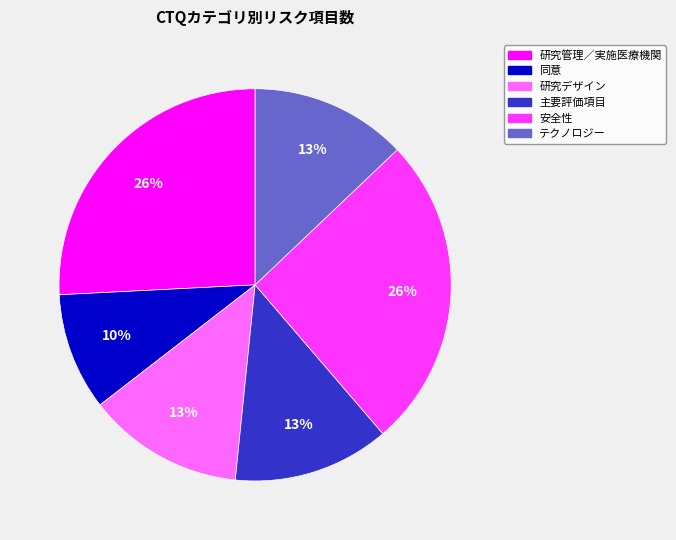

How many slices are in this pie chart?

6